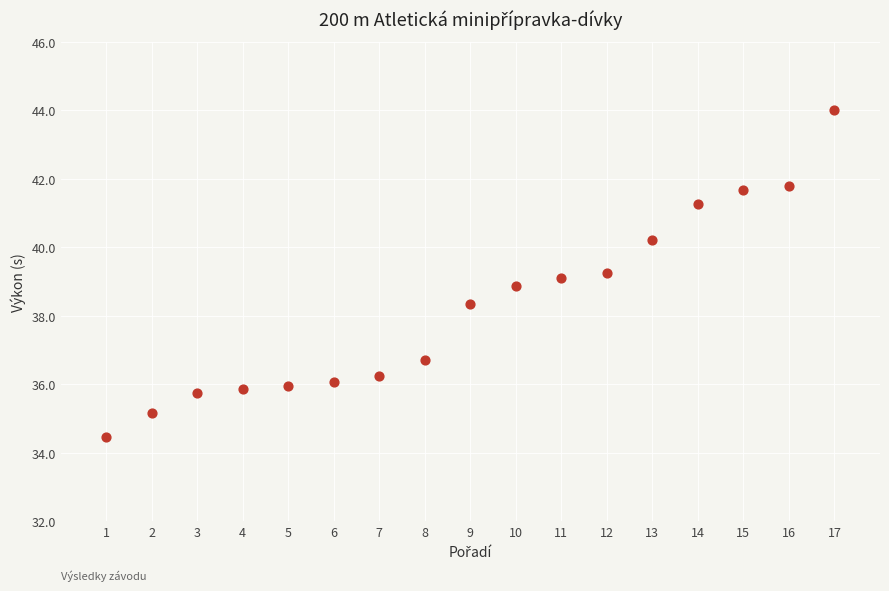

What is the range of Y values (max minus min)?

9.5